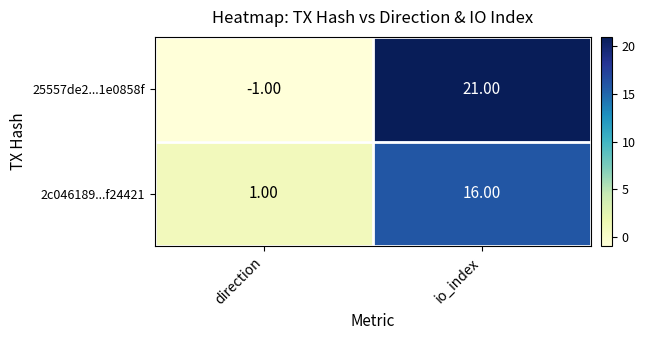

How many values in the 2c046189...f24421 series are below 16?

1